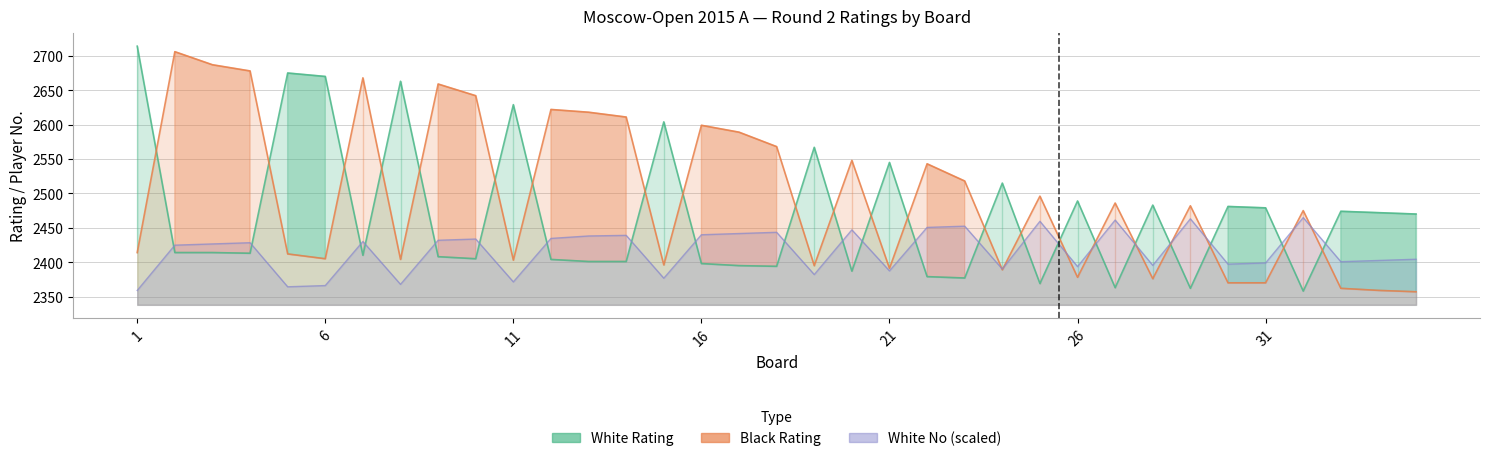

Which has a higher value, 8 or 23?

8